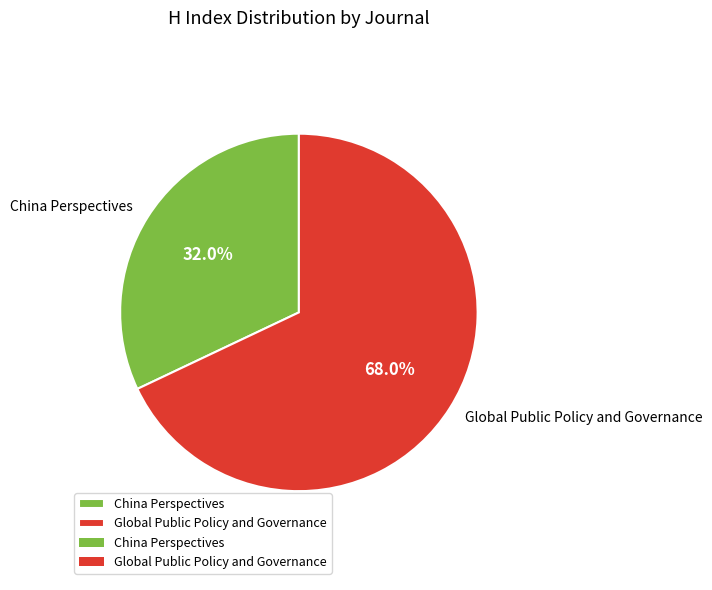

What percentage is the China Perspectives slice, to the nearest percent?

32%